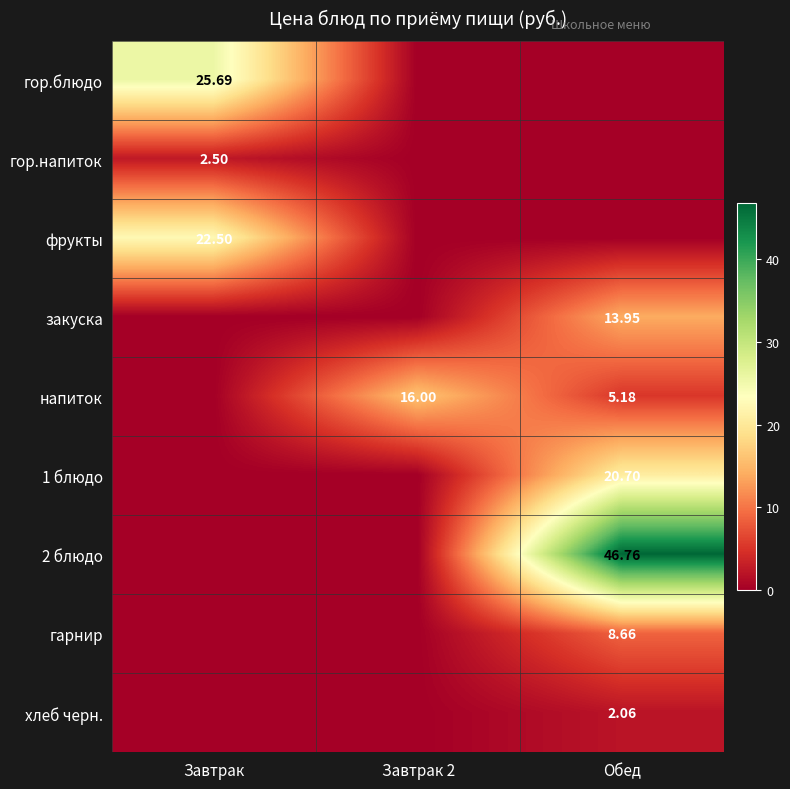

Is the value of гор.напиток at Завтрак greater than the value of гор.блюдо at Обед?

Yes